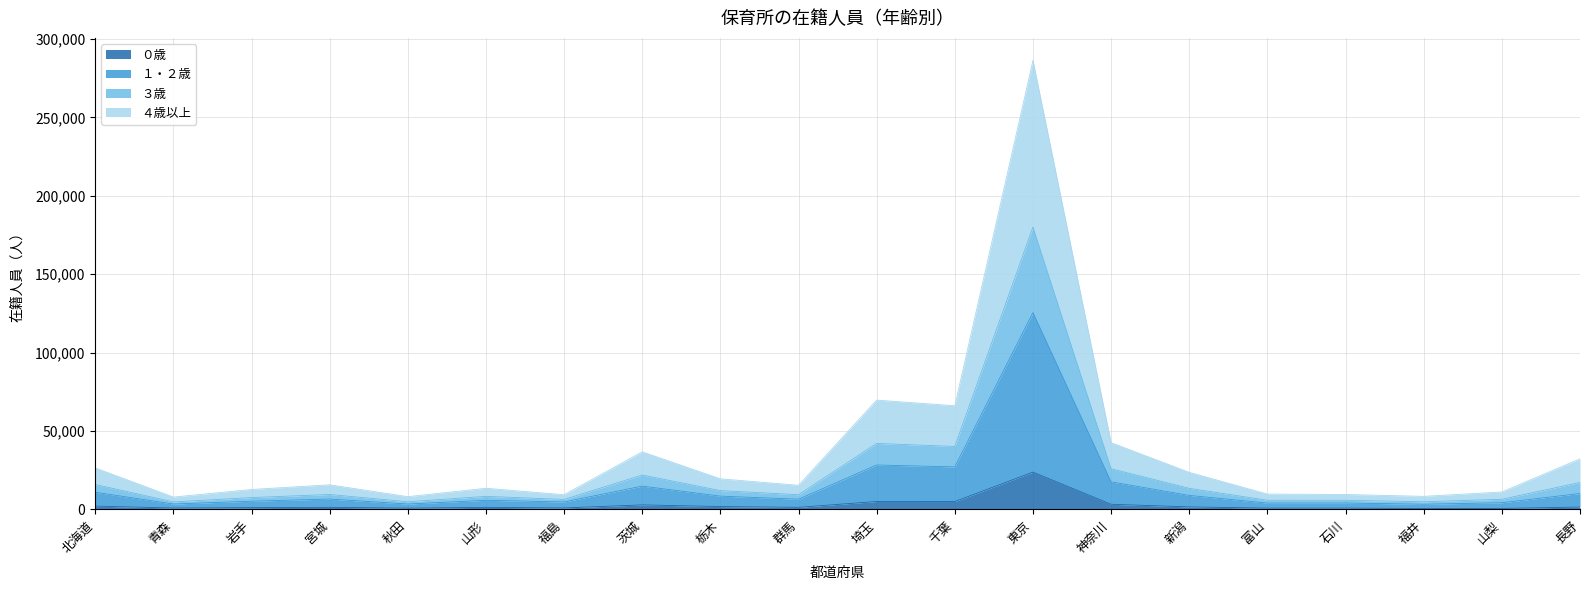

What position from the left is 秋田?

5